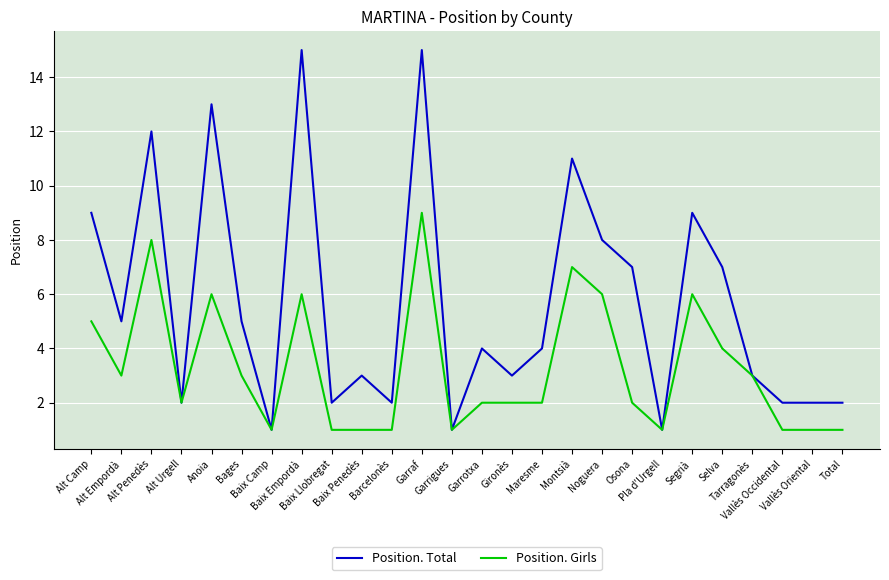

Reading right to left, transcribe all the data shown in this chart.

Position. Total: 2	2	2	3	7	9	1	7	8	11	4	3	4	1	15	2	3	2	15	1	5	13	2	12	5	9
Position. Girls: 1	1	1	3	4	6	1	2	6	7	2	2	2	1	9	1	1	1	6	1	3	6	2	8	3	5